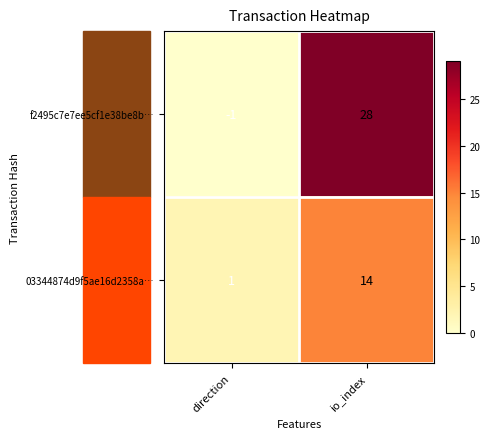

List the labels in order of 03344874d9f5ae16d2358a… value, smallest first.

direction, io_index